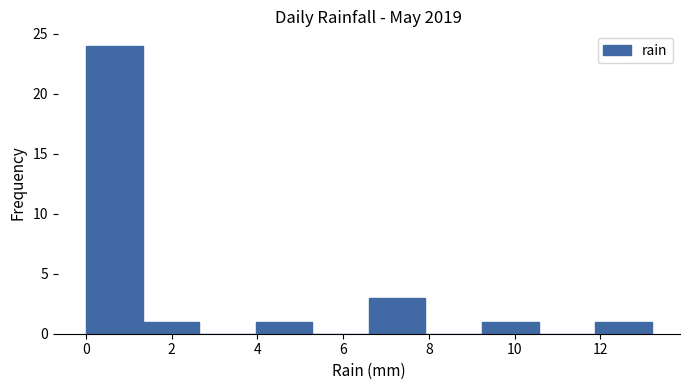

Reading left to right, transcribe this chart: for each bar, give the range it covers on the x-axis and its height. Neither the bar edges nor the heights are printed on the chart, so give them approximately, as read against the axes.

0.00 to 1.32: 24
1.32 to 2.64: 1
2.64 to 3.96: 0
3.96 to 5.28: 1
5.28 to 6.60: 0
6.60 to 7.92: 3
7.92 to 9.24: 0
9.24 to 10.56: 1
10.56 to 11.88: 0
11.88 to 13.20: 1